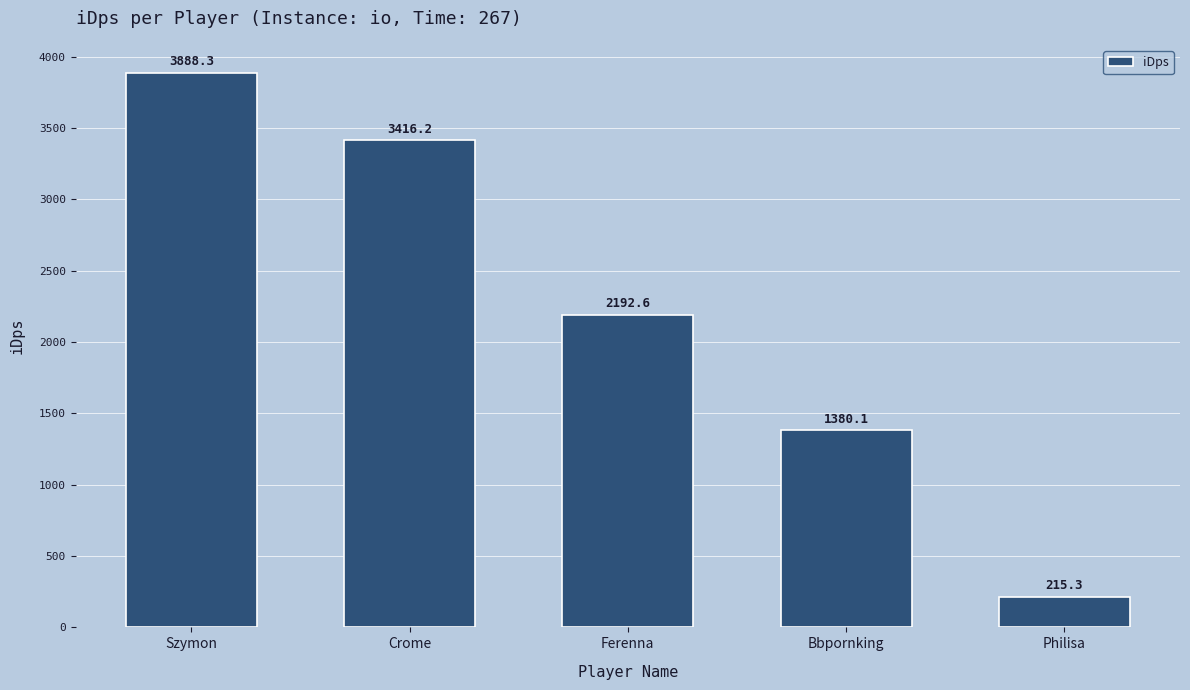

How many bars are there in total?

5